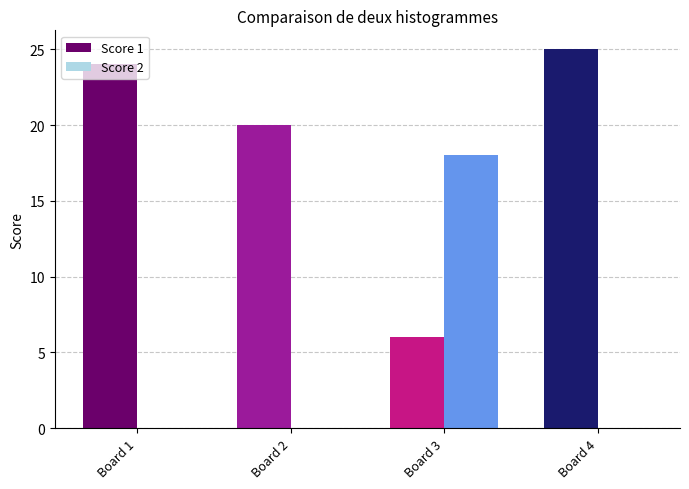

What is the sum of the Score 2 values at Board 2 and Board 3?

18